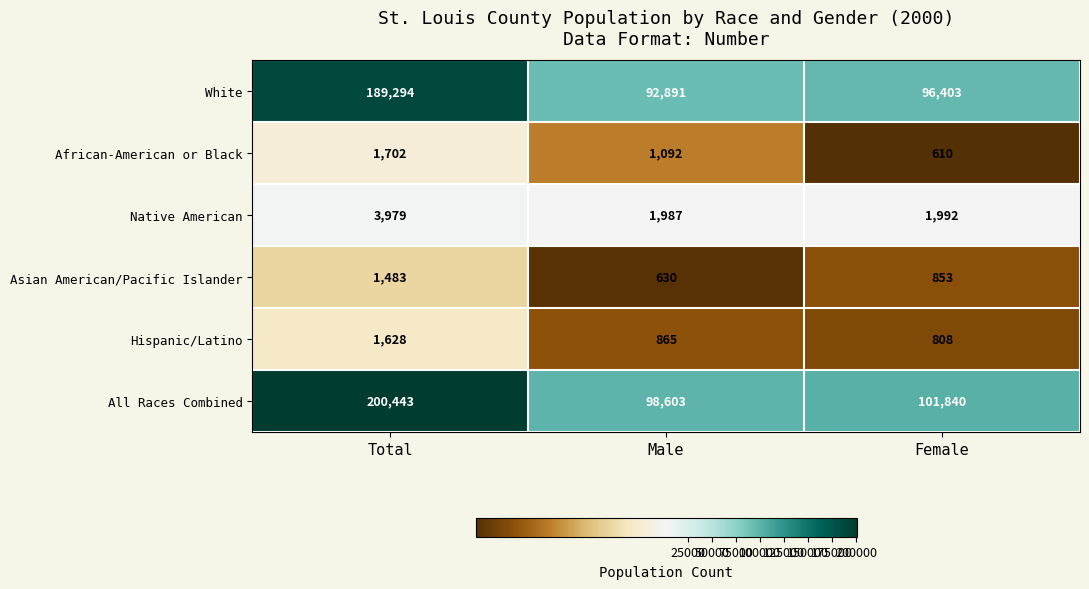

Reading right to left, list all the values displayed in this chart.

White: Female=96403	Male=92891	Total=189294
African-American or Black: Female=610	Male=1092	Total=1702
Native American: Female=1992	Male=1987	Total=3979
Asian American/Pacific Islander: Female=853	Male=630	Total=1483
Hispanic/Latino: Female=808	Male=865	Total=1628
All Races Combined: Female=101840	Male=98603	Total=200443